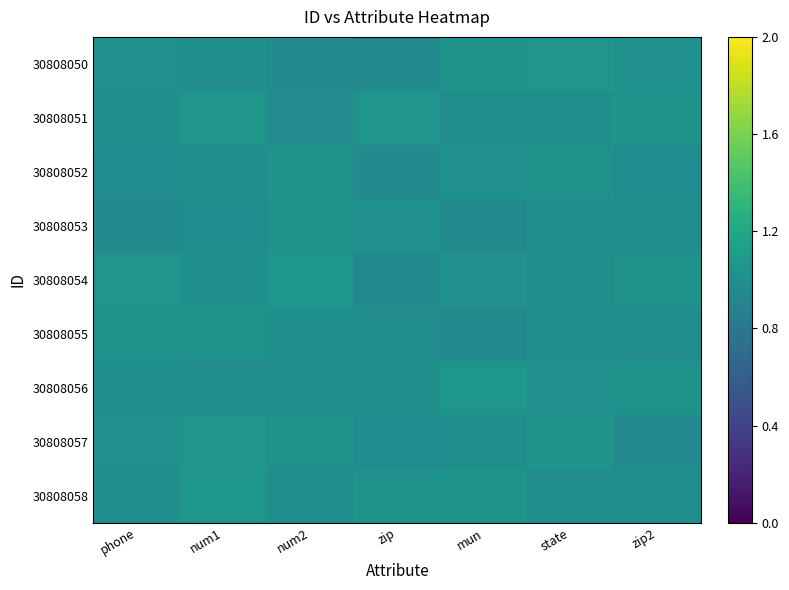

What is the greatest value displayed?

1.0